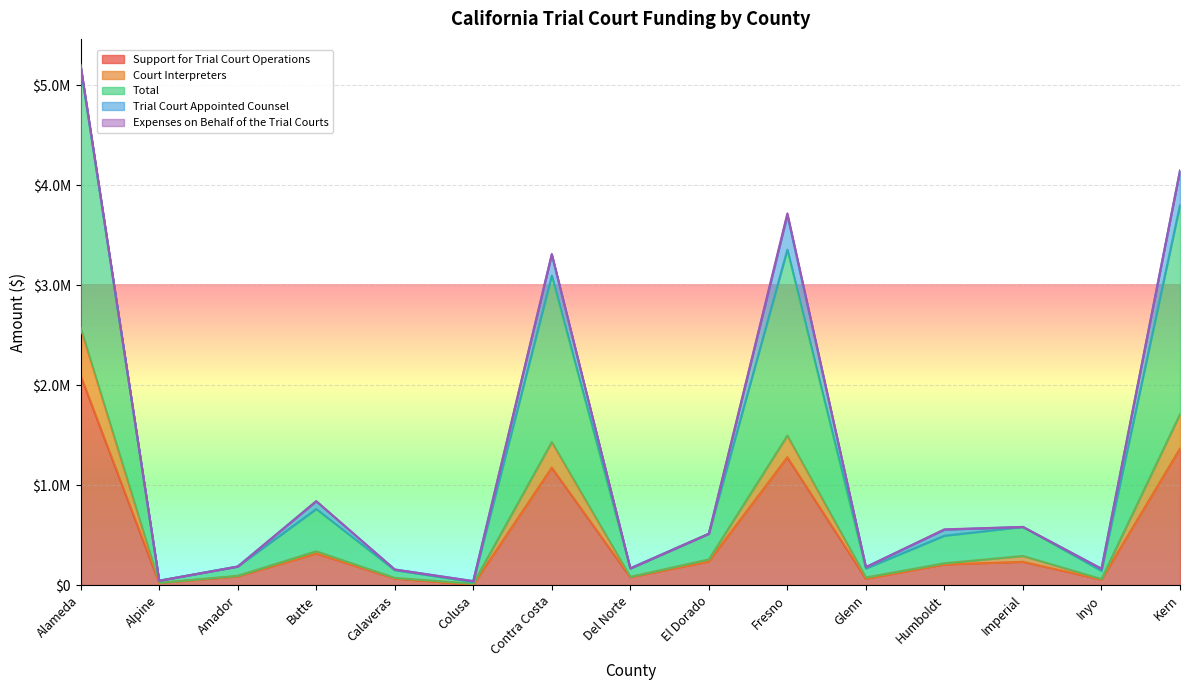

Is it true that Court Interpreters equals 52373.1 at Humboldt?

False